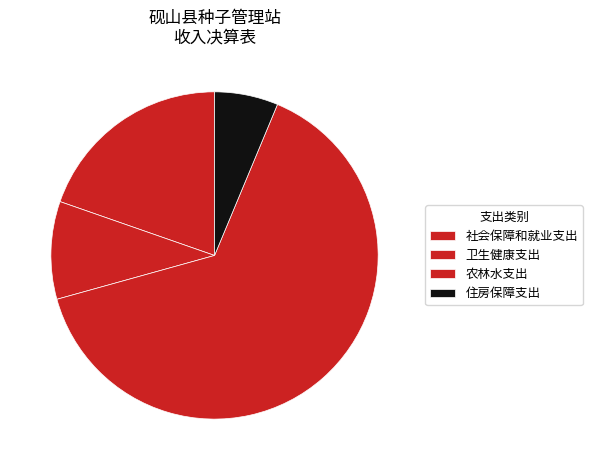

What is the total percentage of 卫生健康支出 and 农林水支出?

74.1%